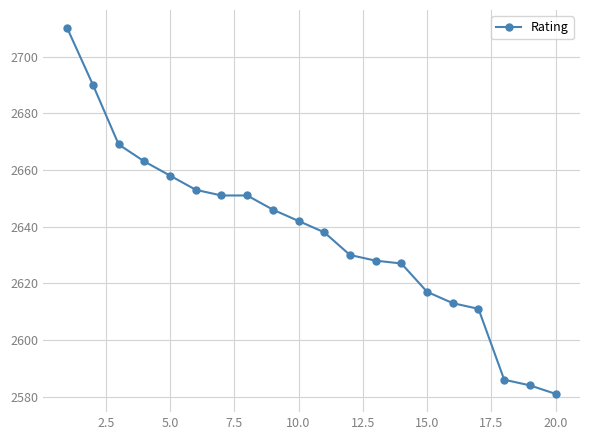

What is the value of the 12th point from the left?

2630